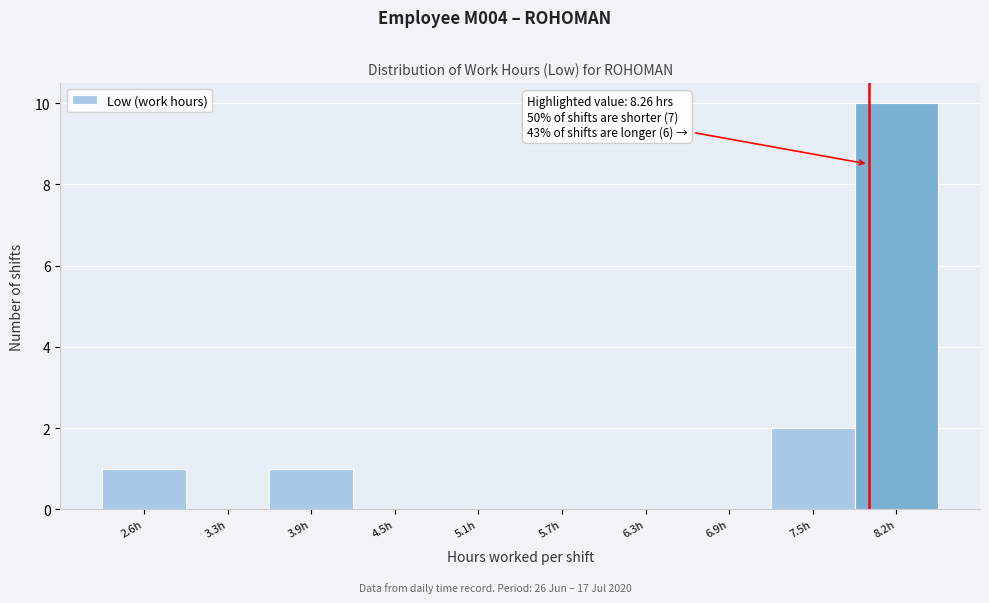

Reading left to right, transcribe all the data shown in this chart.

2.6h=1	3.3h=0	3.9h=1	4.5h=0	5.1h=0	5.7h=0	6.3h=0	6.9h=0	7.5h=2	8.2h=10